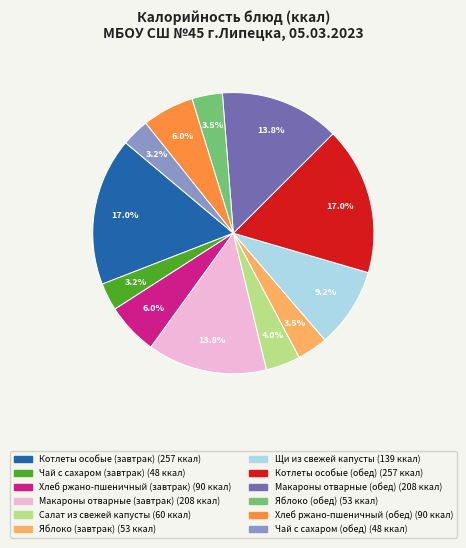

Does any single category account for the majority?

No